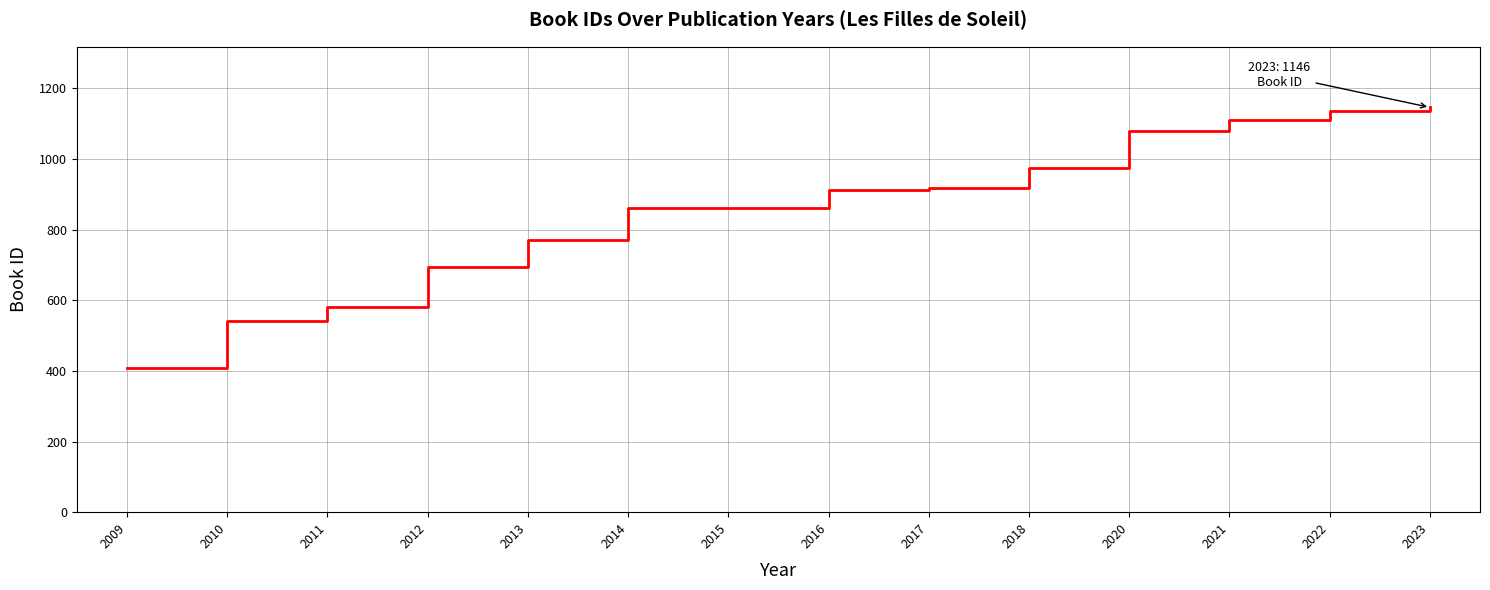

What is the change in value from 2014 to 2016?

+51